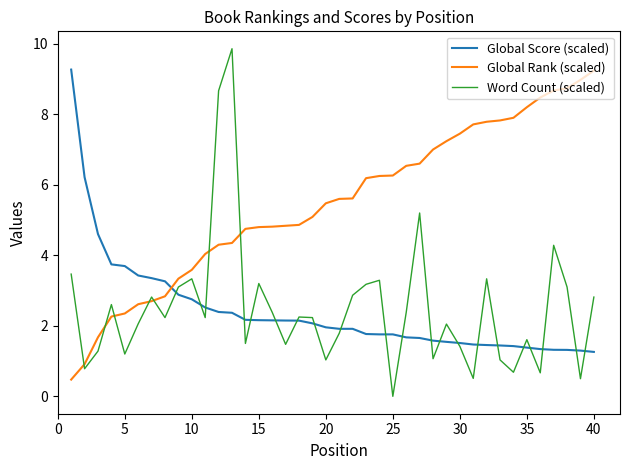

Does the chart display data point markers on the line(s)?

No